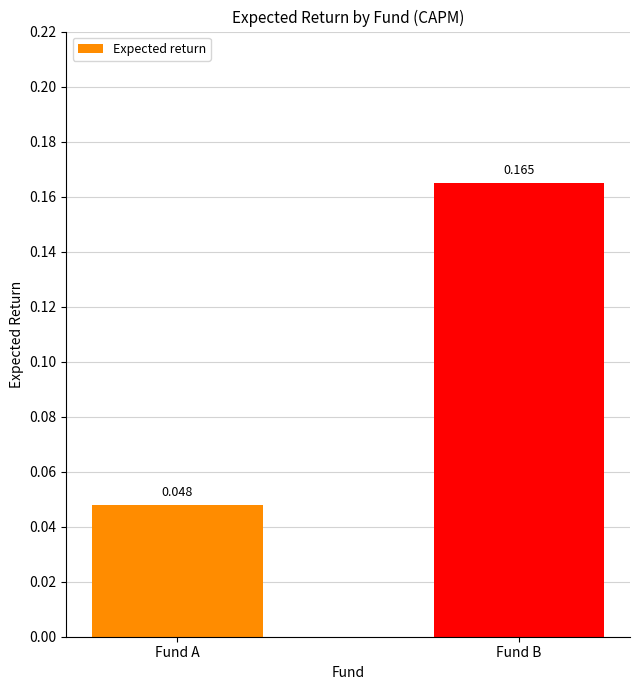

The value at Fund A is 0.1. True or false?

False